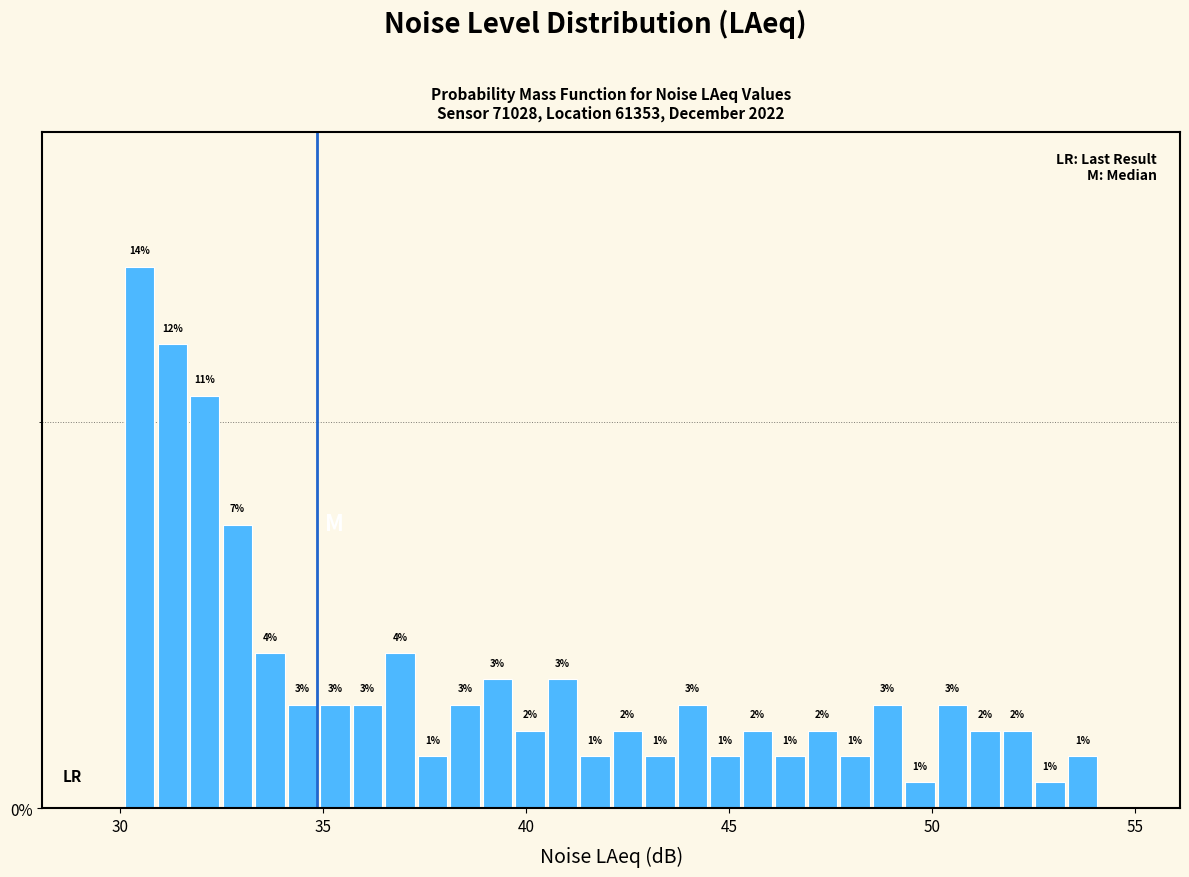

Around what value on the x-axis is the tallest bar? Give the approximate position of its centre, as read against the axis.

30.5